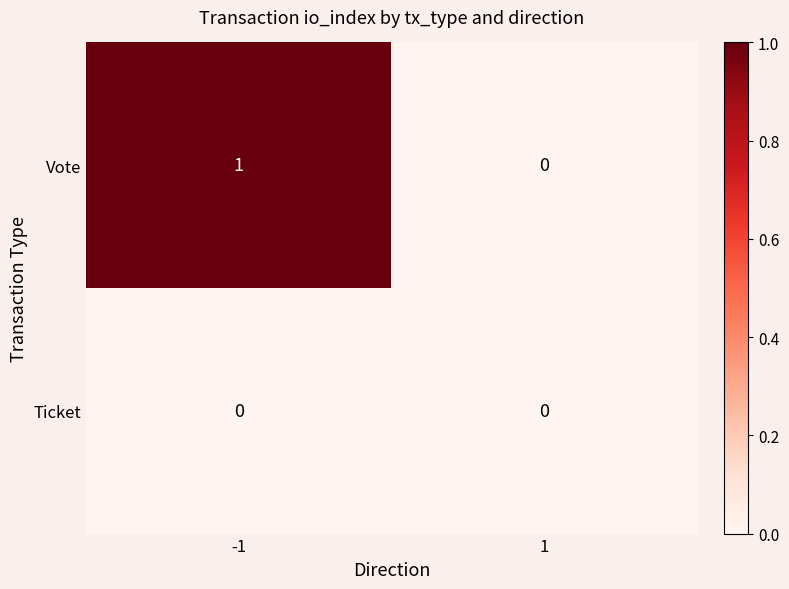

Which series has the widest spread of values?

Vote